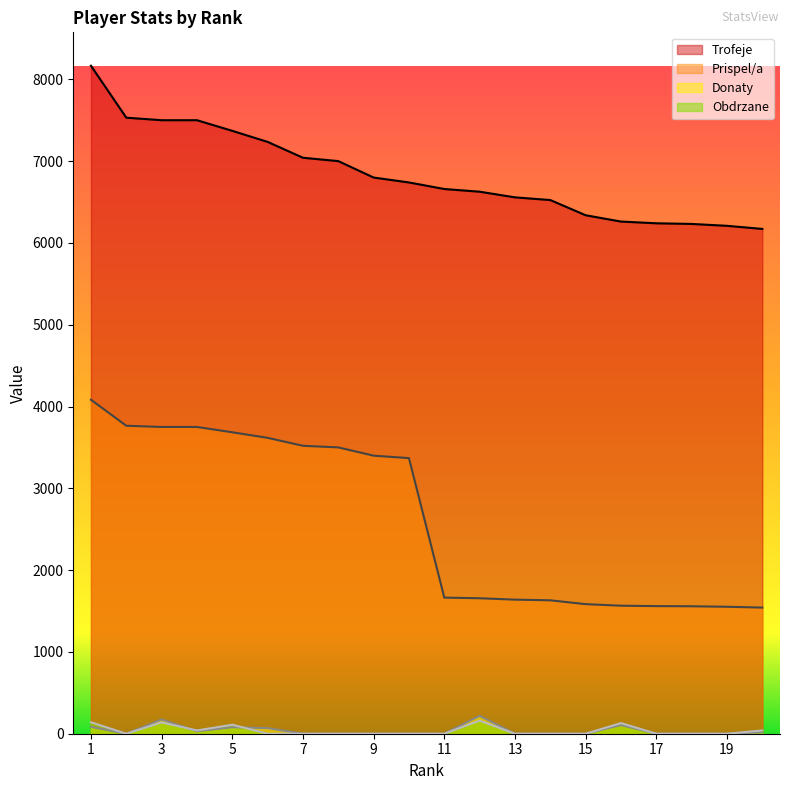

Does the chart display data point markers on the line(s)?

No